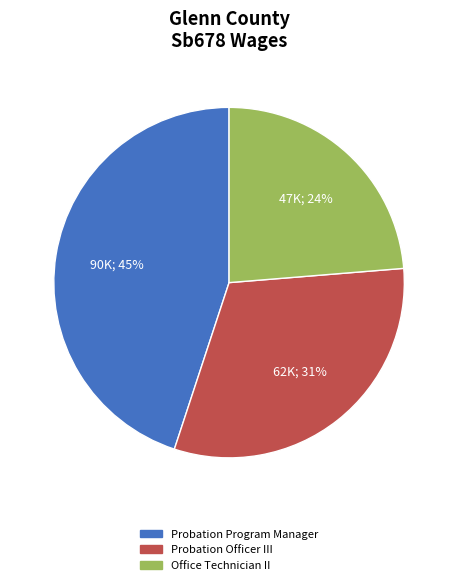

Do Probation Program Manager and Office Technician II together represent more than half of the pie?

Yes